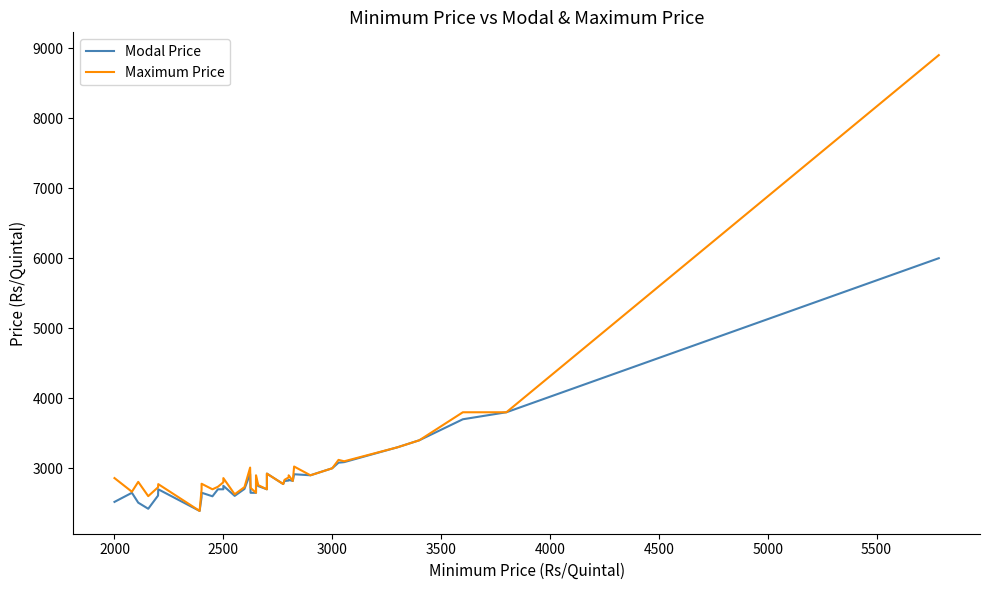

True or false: Modal Price and Maximum Price intersect in this chart.

False